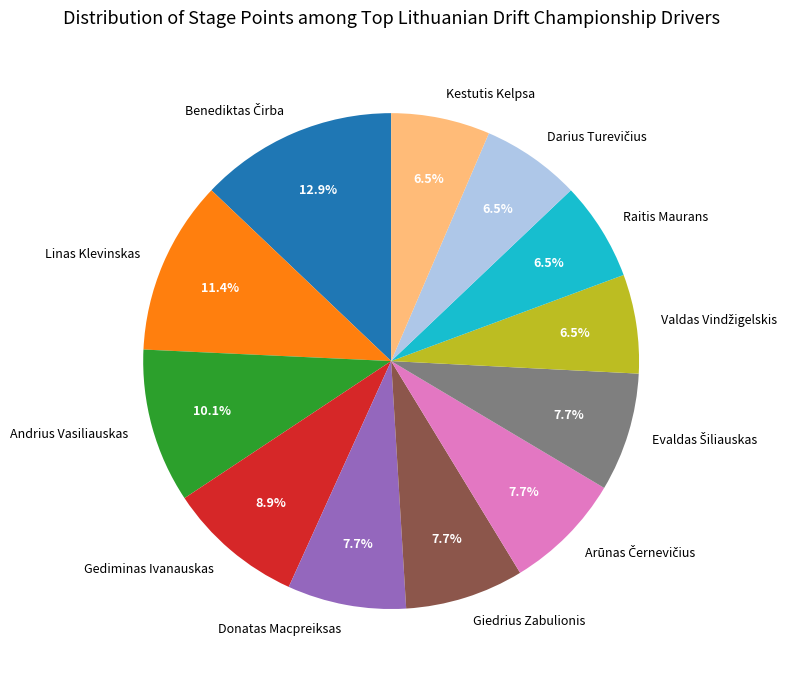

The Donatas Macpreiksas slice represents 8% of the pie. True or false?

True